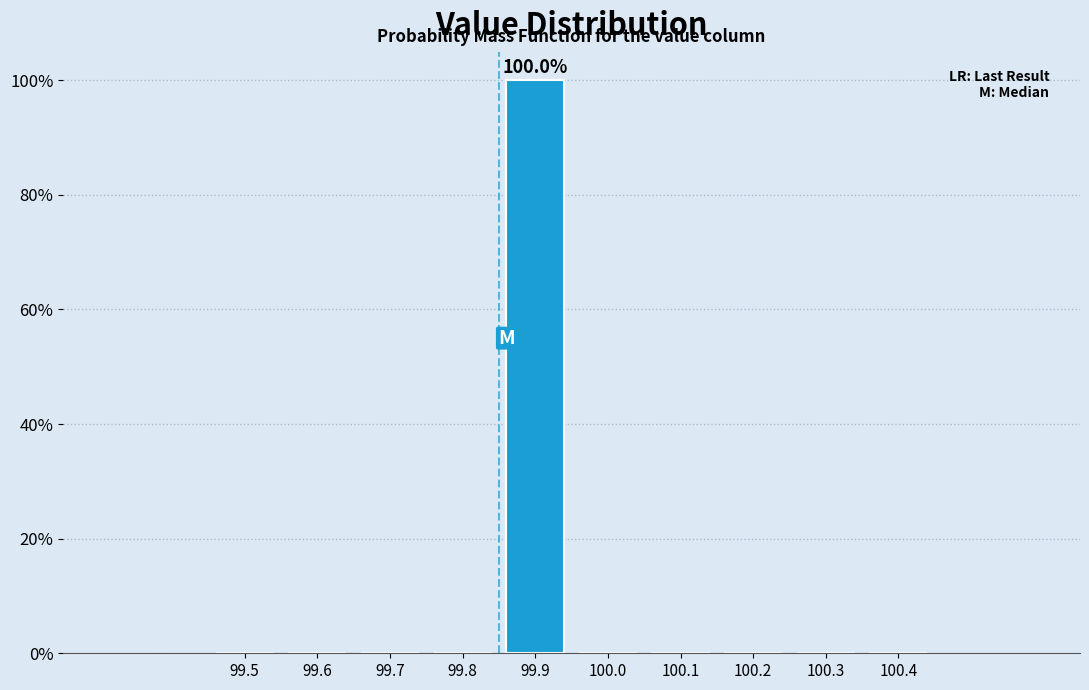

Reading right to left, what are all the values shown in this chart?

100.4=0	100.3=0	100.2=0	100.1=0	100.0=0	99.9=100	99.8=0	99.7=0	99.6=0	99.5=0